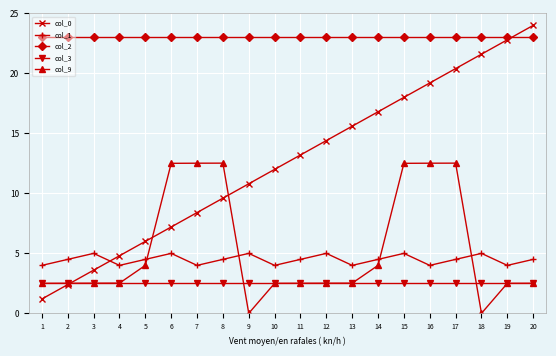

True or false: col_0 has a value of 27.5 at 13.

False